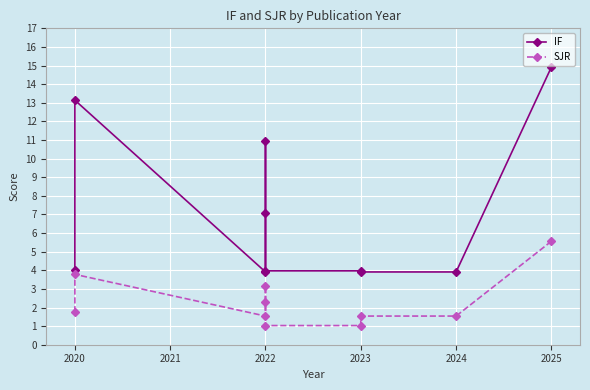

True or false: SJR and IF intersect in this chart.

False